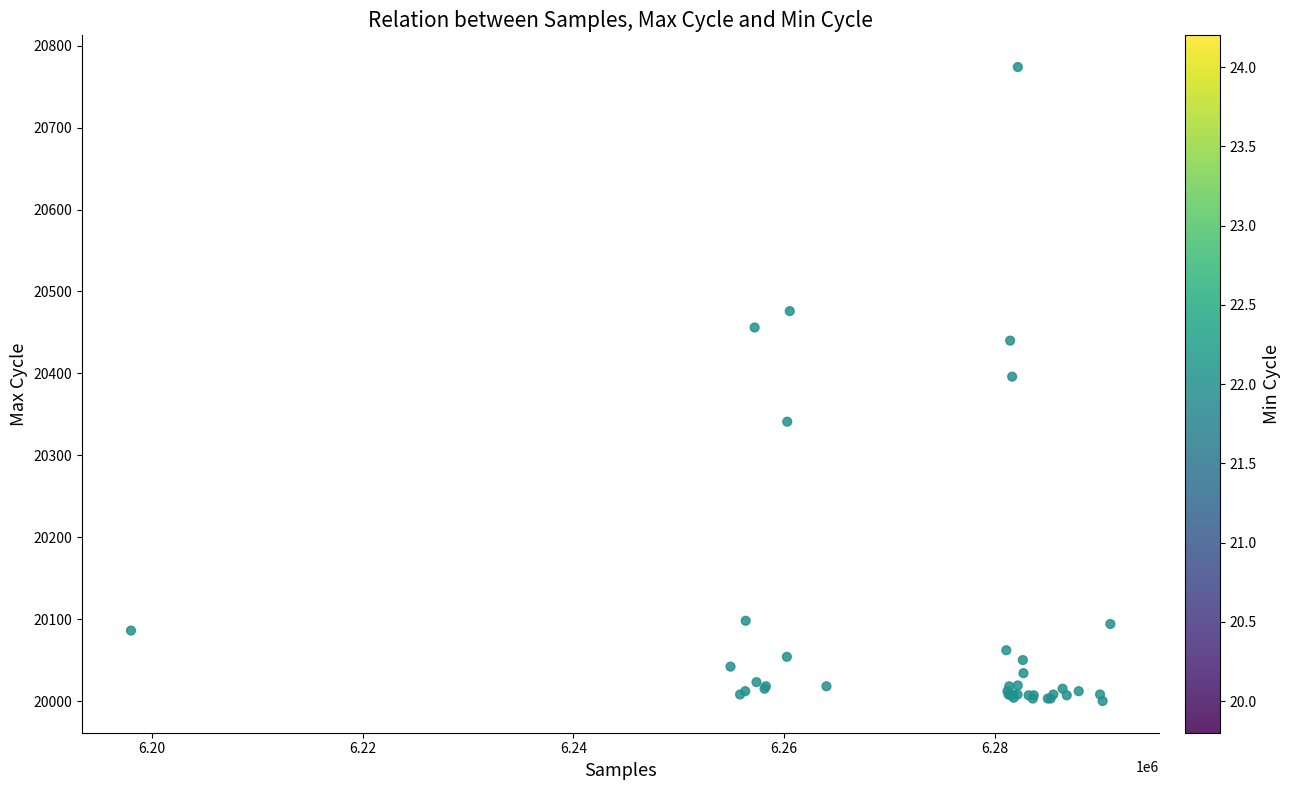

What Y value in the scatter plot is closest to 20387?

20396